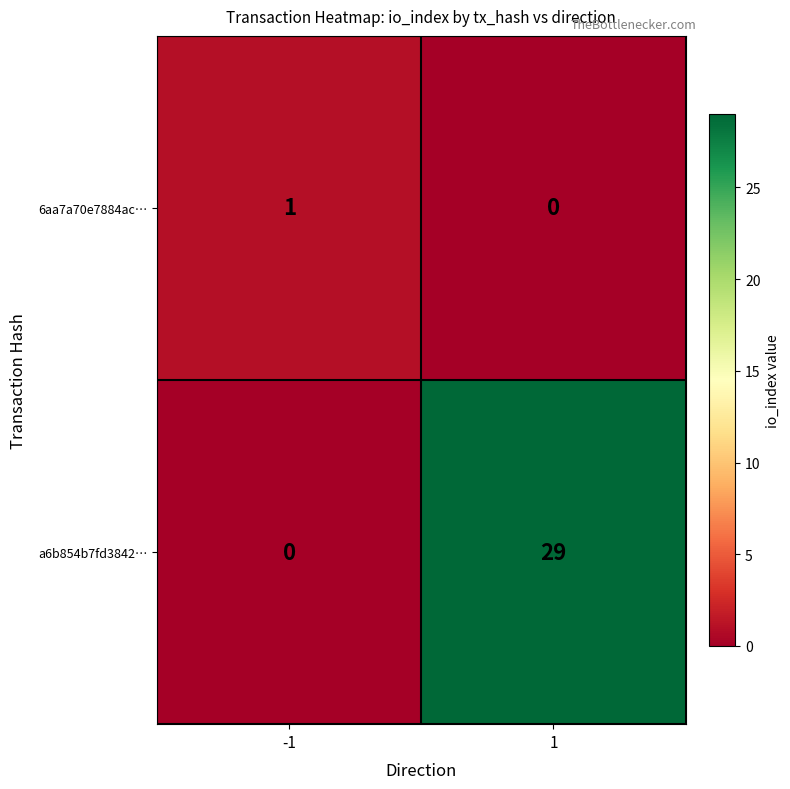

Is it true that a6b854b7fd3842… equals 10 at -1?

False